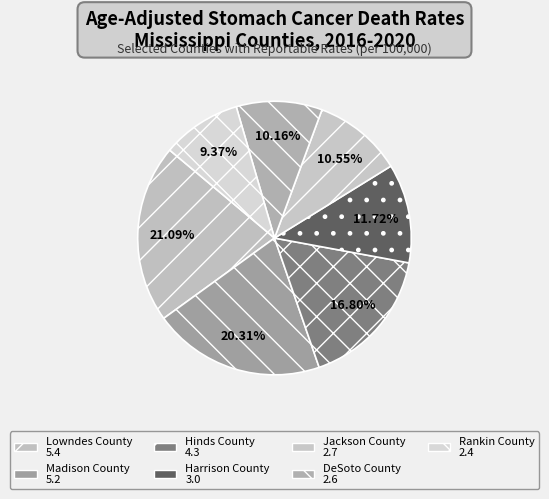

How many segments does this pie chart have?

7